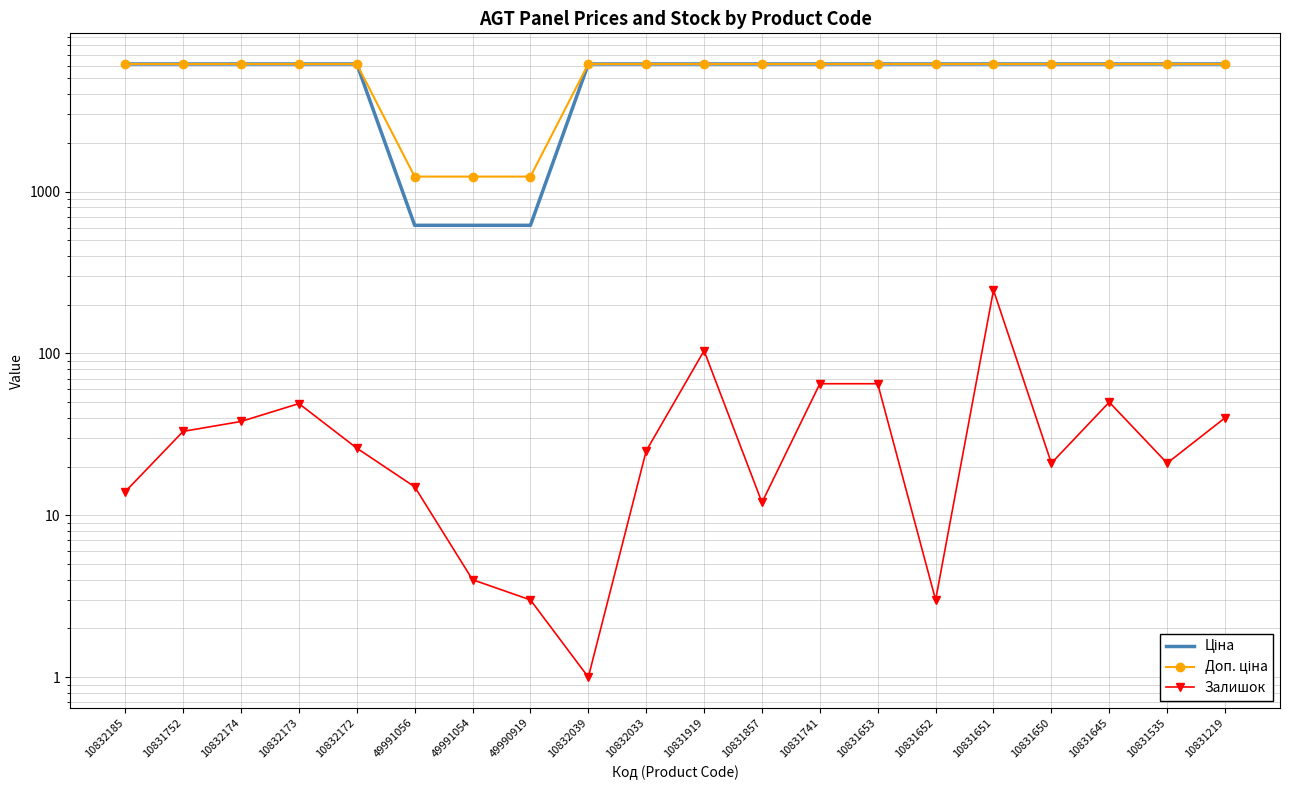

Is it true that Залишок equals 27.9 at 10831650?

False